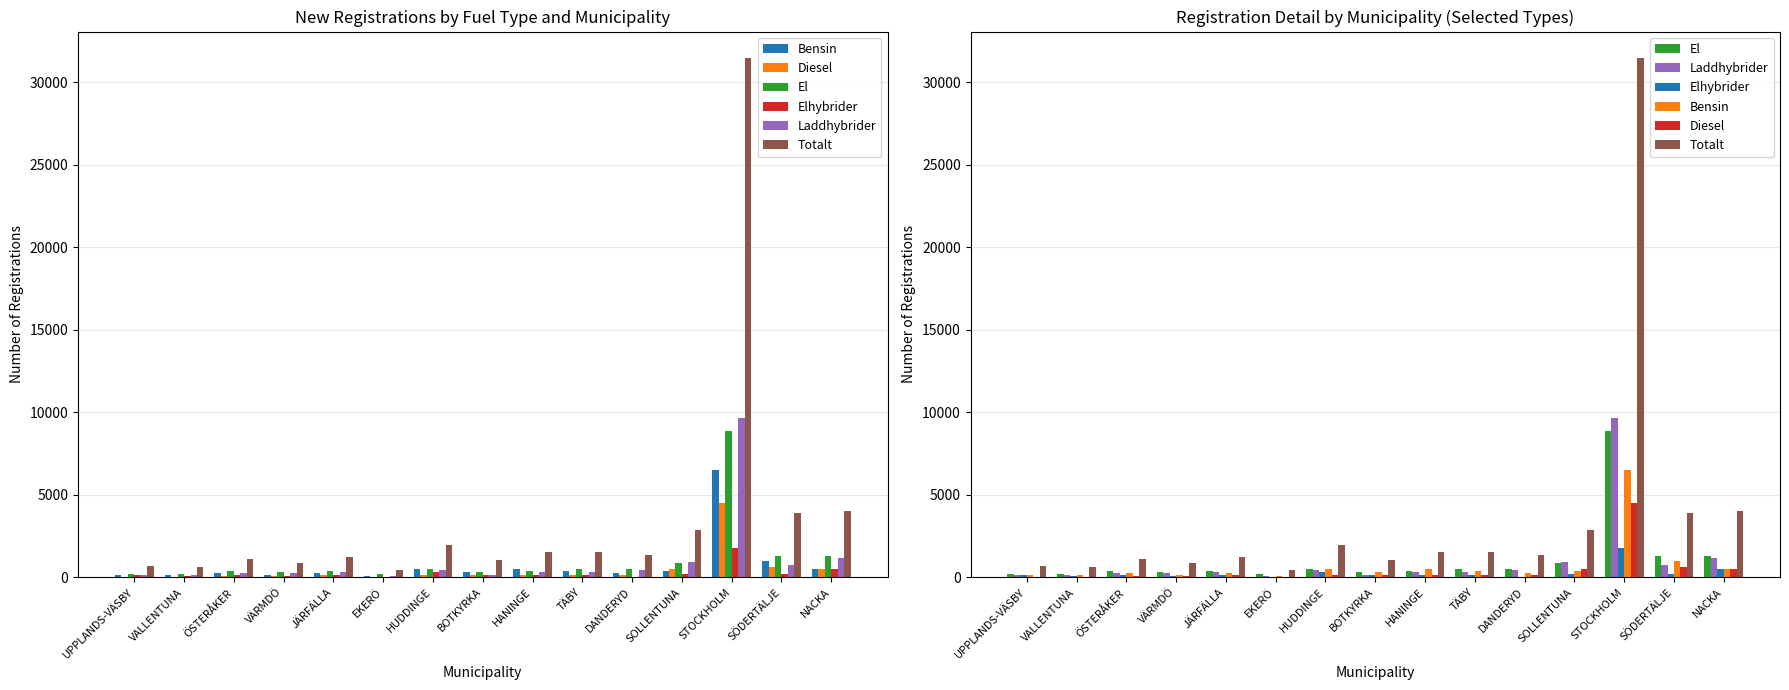

The value of Totalt at SÖDERTÄLJE is 3880. True or false?

True